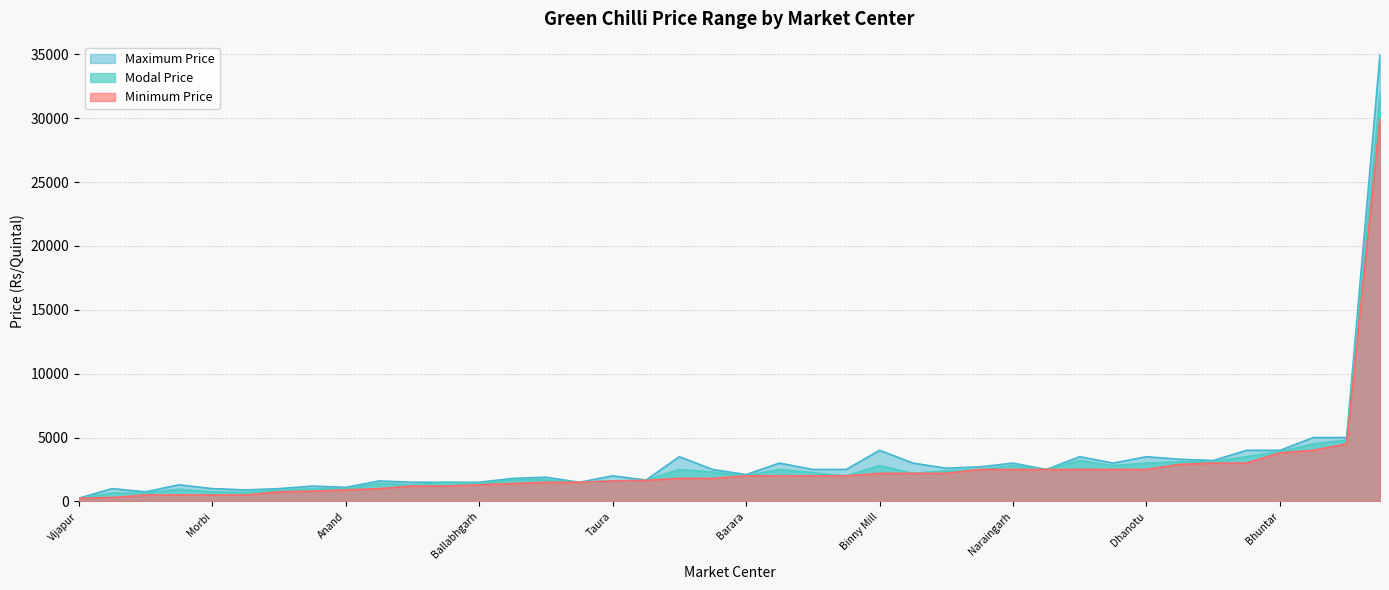

Where is Modal Price nearest to the value 16125?

Lohardaga